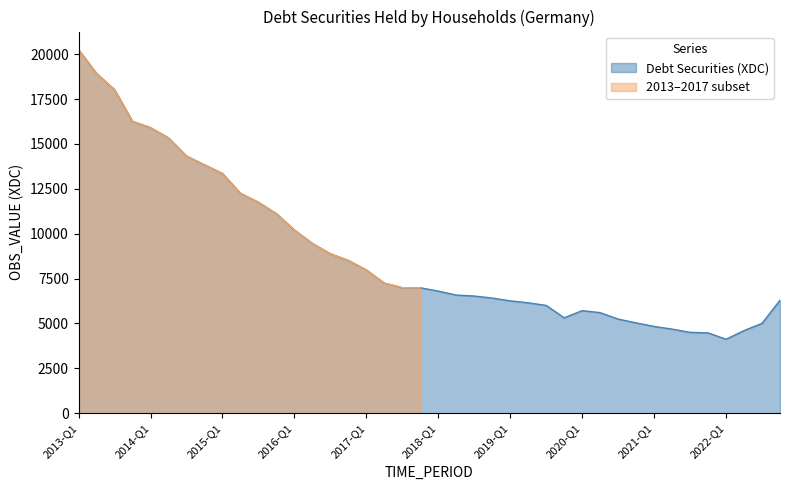

What value does the data have at 2015-Q1?

13351